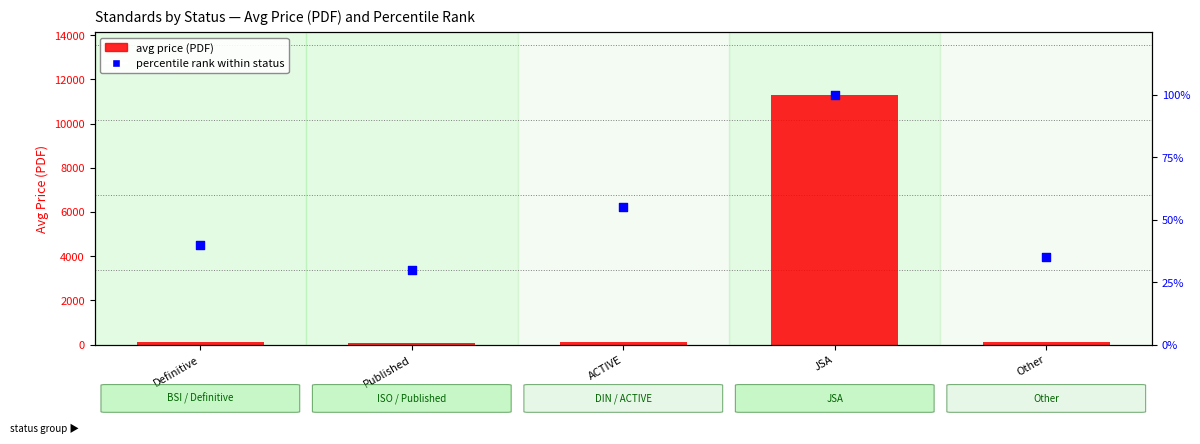

Which series has the widest spread of Y values?

avg price (PDF)